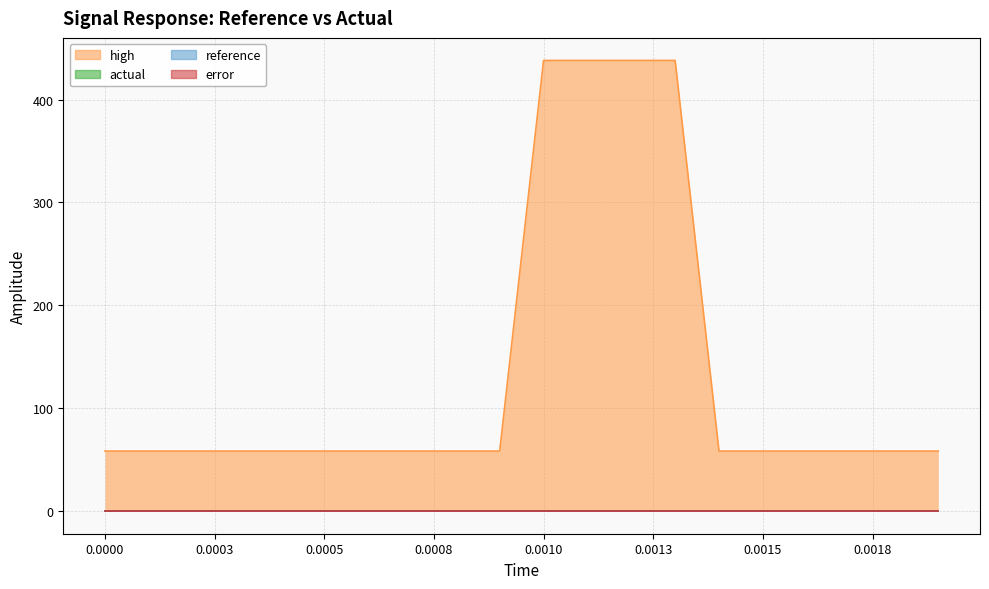

True or false: high has a value of 80.1 at 0.0003.

False